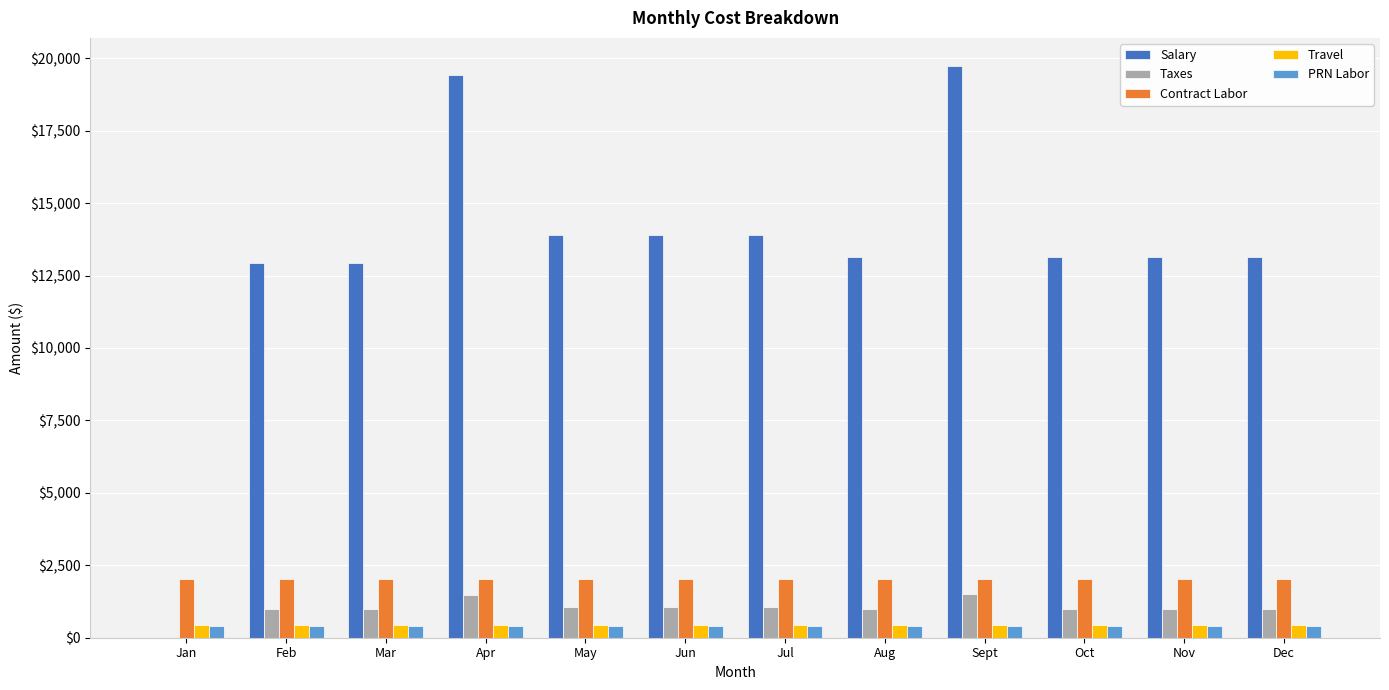

Is the value of Taxes at Jun greater than the value of Travel at Feb?

Yes